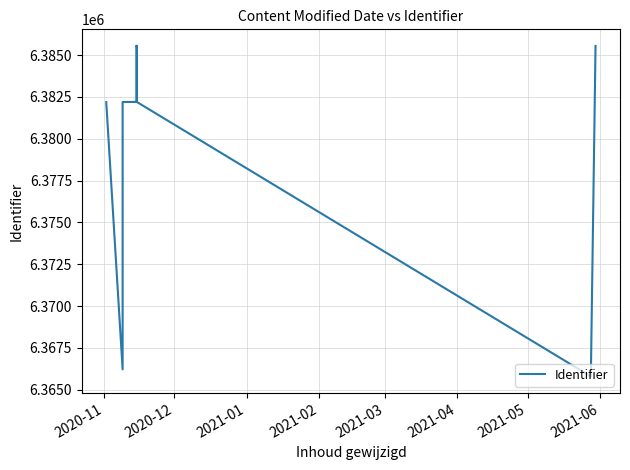

What is the difference between the second highest and second lowest values?

19331